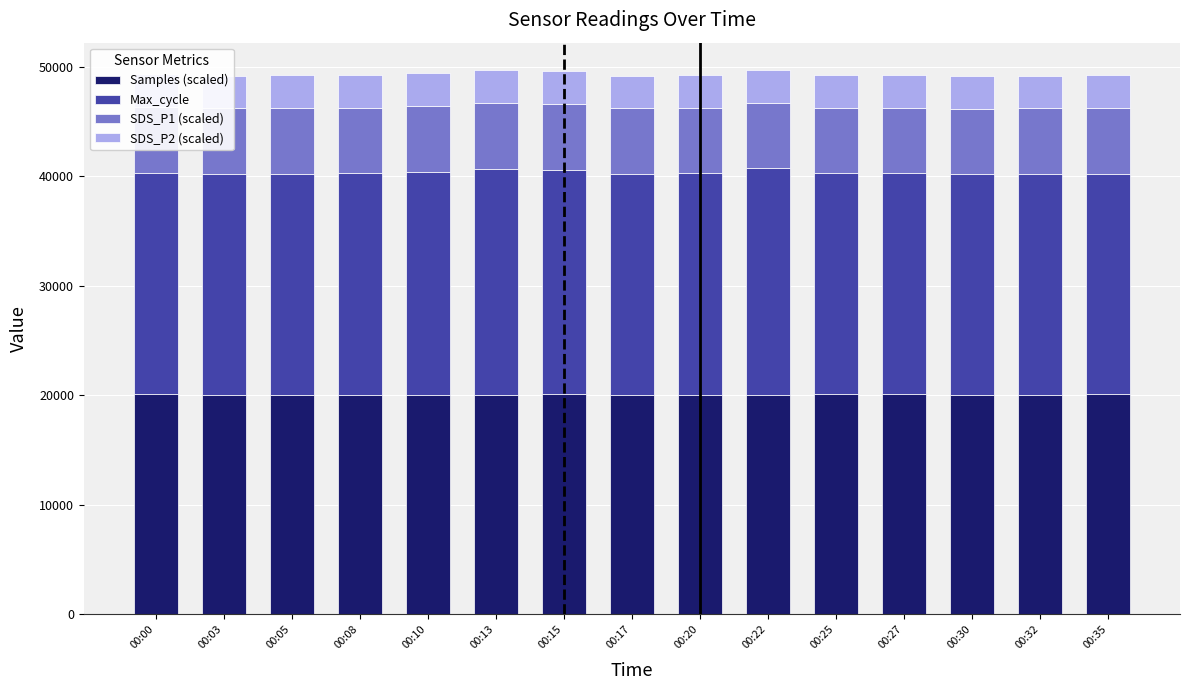

What are all the series names shown in the legend?

Samples (scaled), Max_cycle, SDS_P1 (scaled), SDS_P2 (scaled)